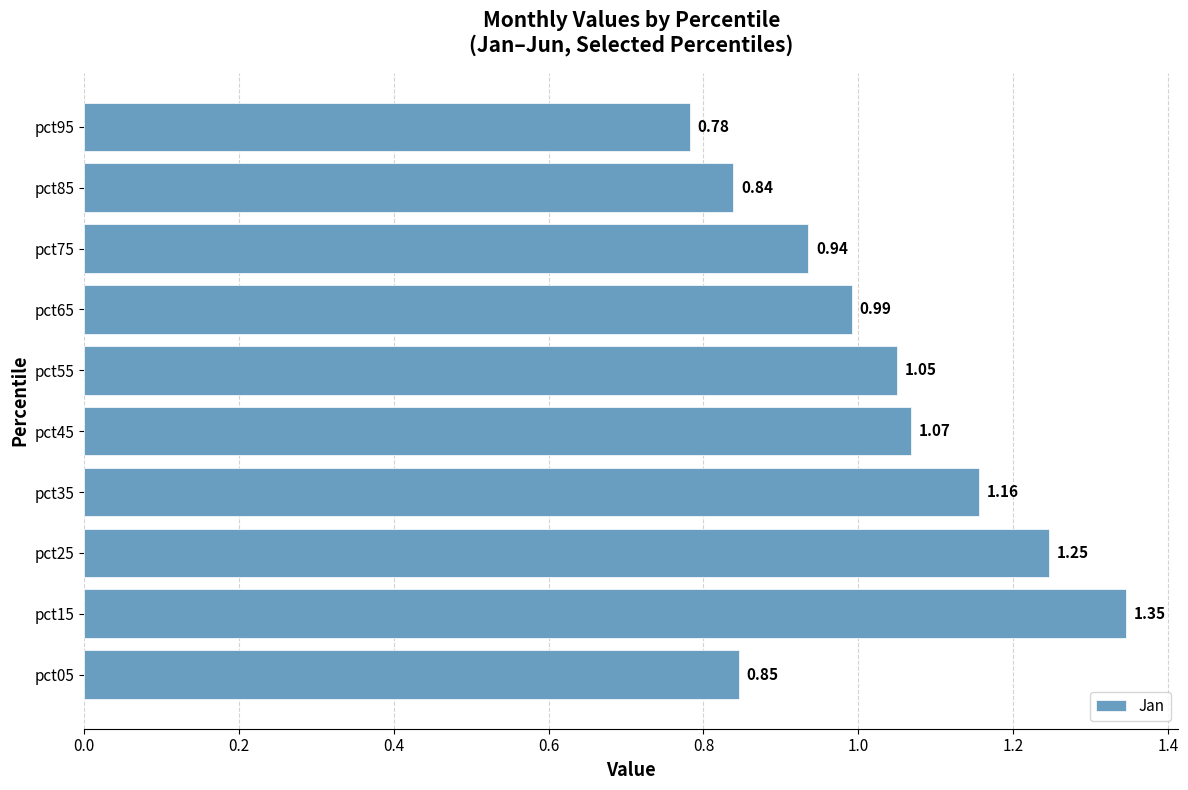

Are the bars grouped side by side (vs. stacked)?

No